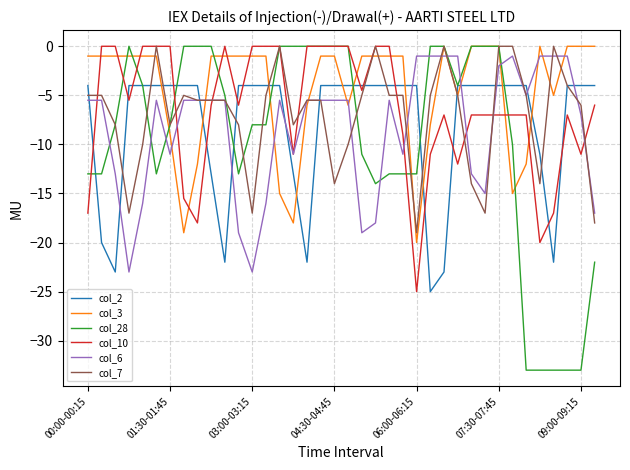

Which series has the largest range (max minus min)?

col_28